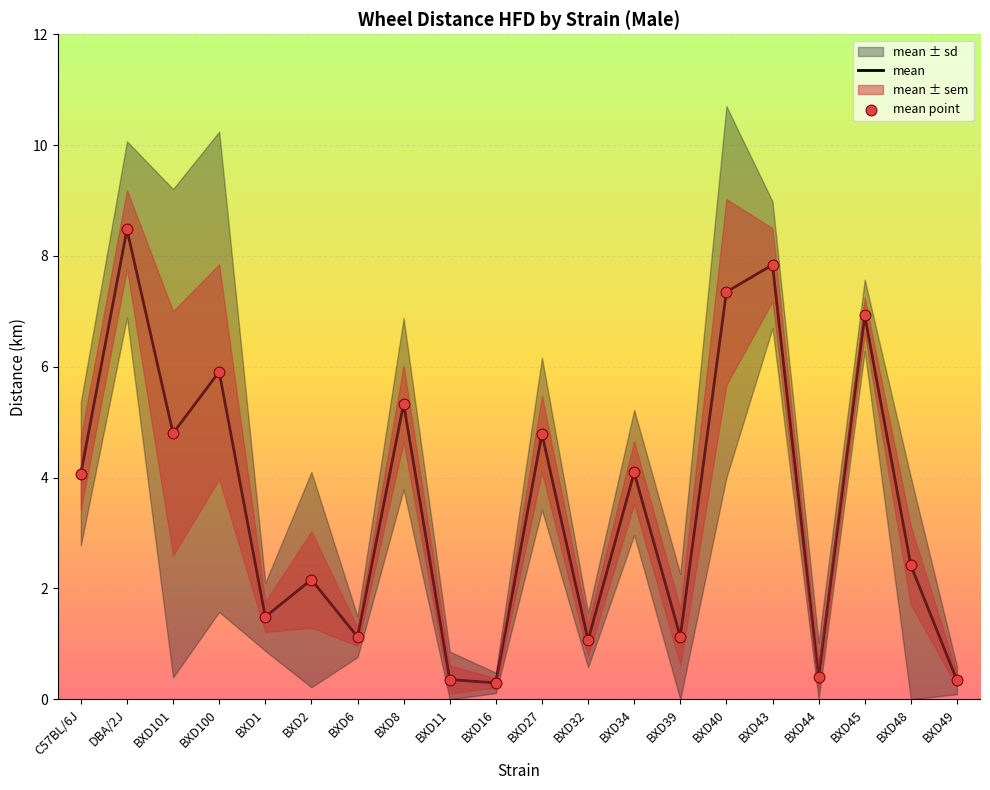

The value of mean at BXD6 is 1.1. True or false?

True